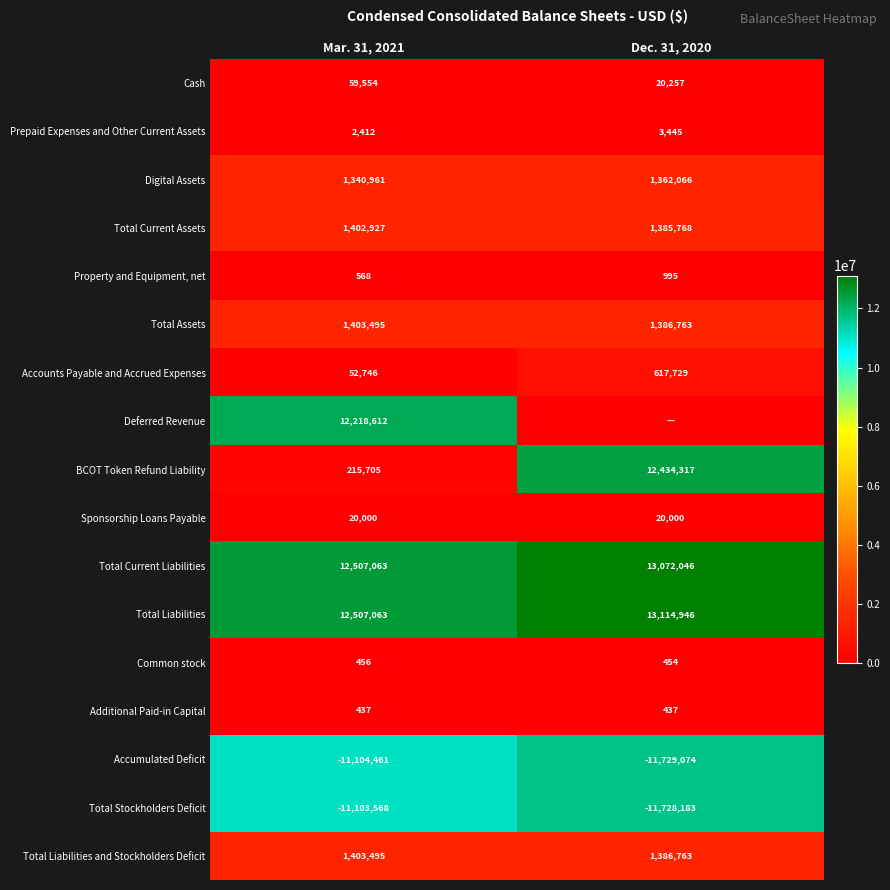

Rank the categories by Common stock value from highest to lowest.

Mar. 31, 2021, Dec. 31, 2020